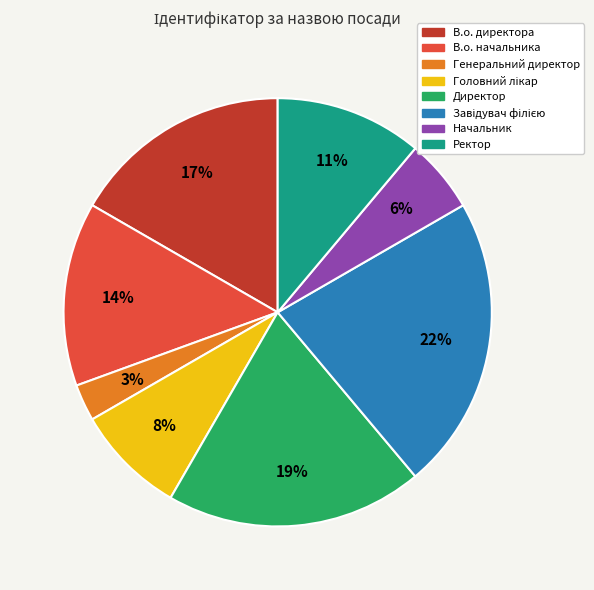

To the nearest percent, what percentage of the pie is Начальник?

6%